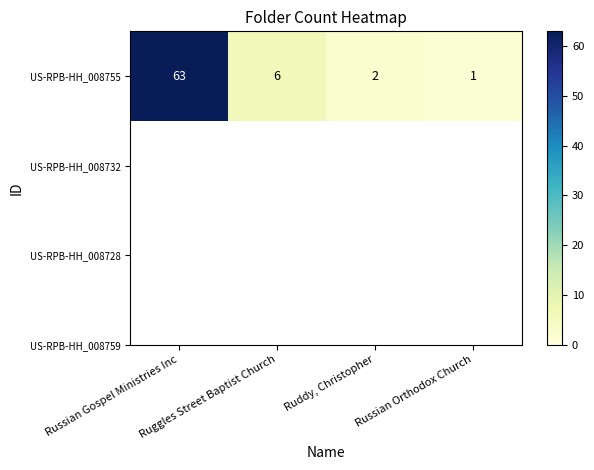

What is the ratio of the value at Ruddy, Christopher to the value at Russian Orthodox Church?

2.0